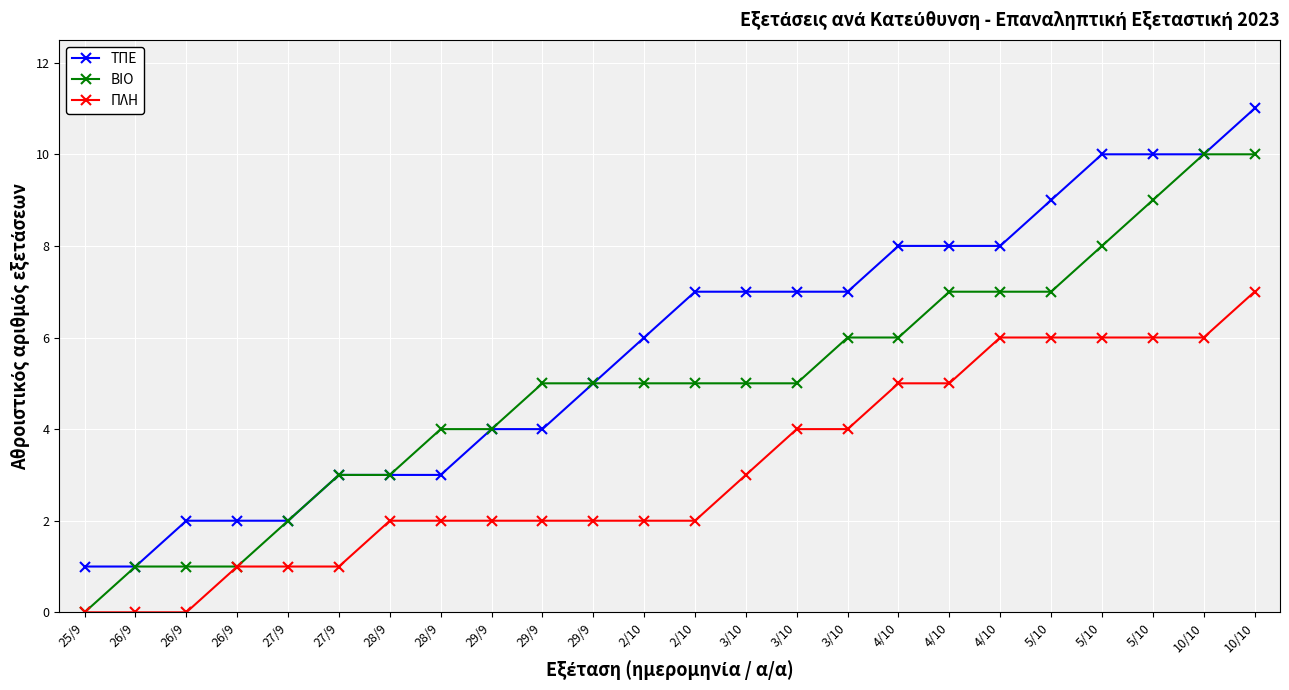

At which label is ΤΠΕ closest to 6?

2/10